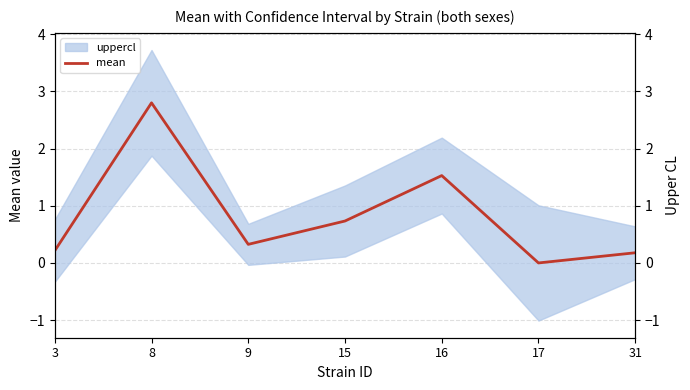

The mean series shows 0.4 at 16. True or false?

False